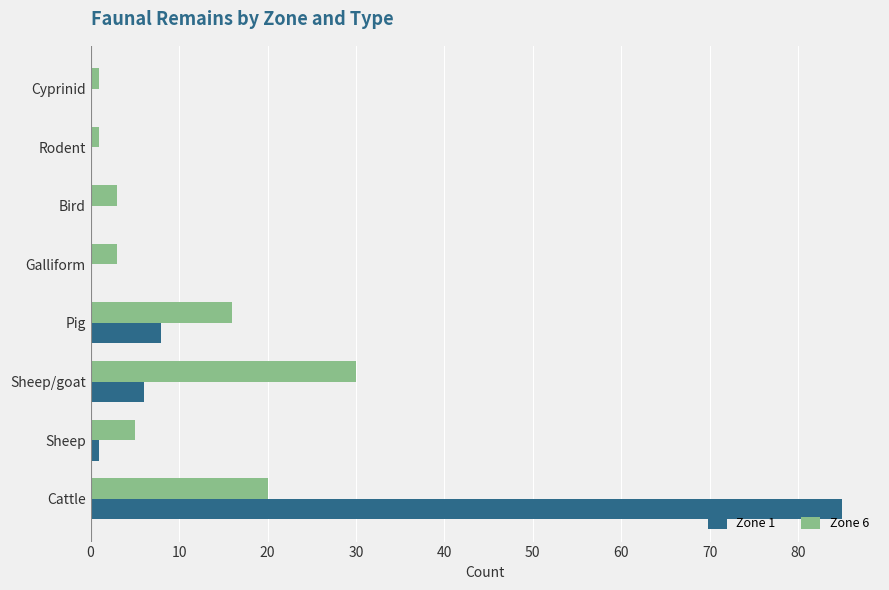

What is the greatest value displayed?

85